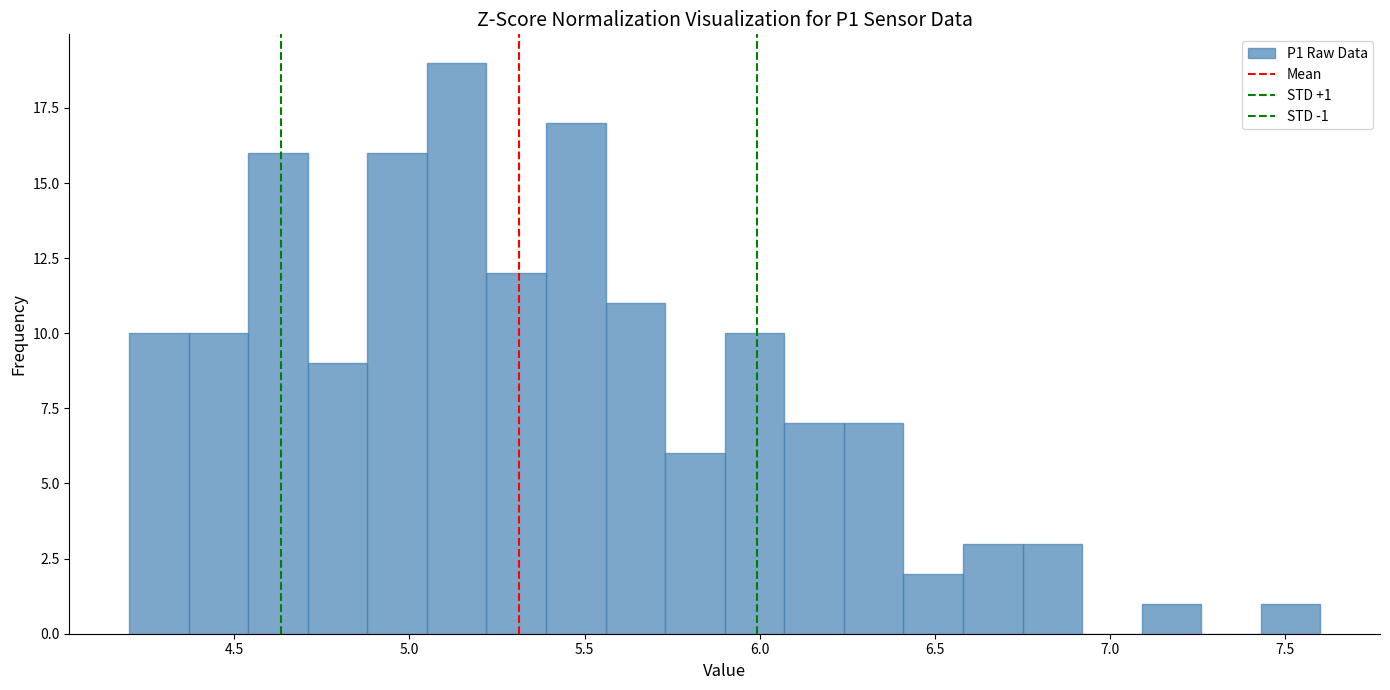

Read against the x-axis, roughly where is the centre of the tallest bar?

5.15